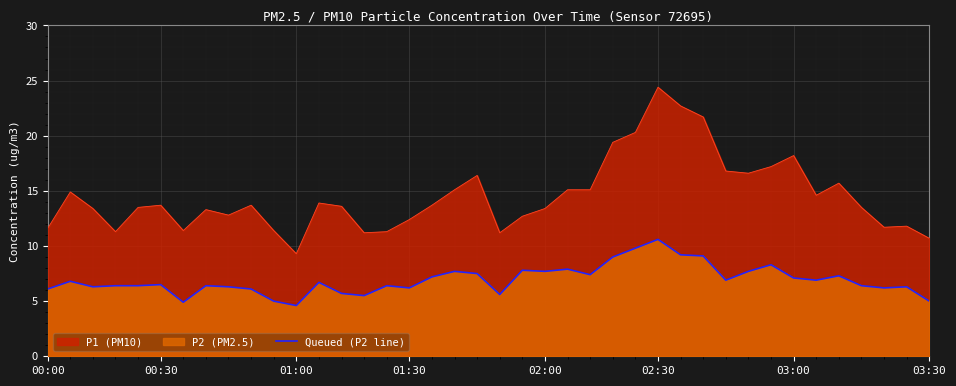

Reading left to right, what are all the values shown in this chart?

6.1	6.8	6.3	6.4	6.4	6.5	4.9	6.4	6.3	6.1	5.0	4.6	6.7	5.7	5.5	6.4	6.2	7.2	7.7	7.5	5.6	7.8	7.7	7.9	7.4	9.0	9.8	10.6	9.2	9.1	6.9	7.7	8.3	7.1	6.9	7.3	6.4	6.2	6.3	5.0